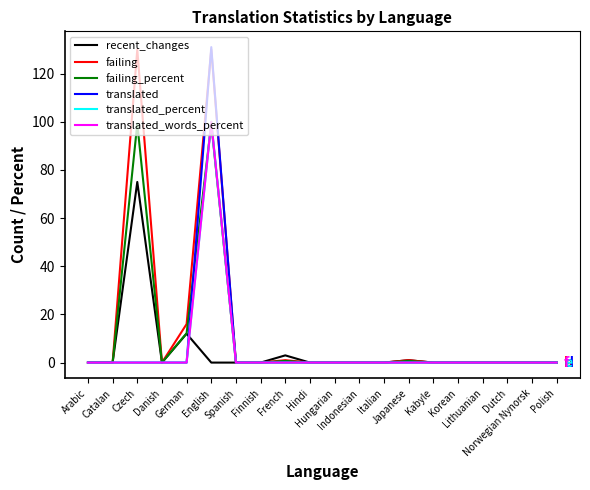

How many lines are shown in the chart?

6